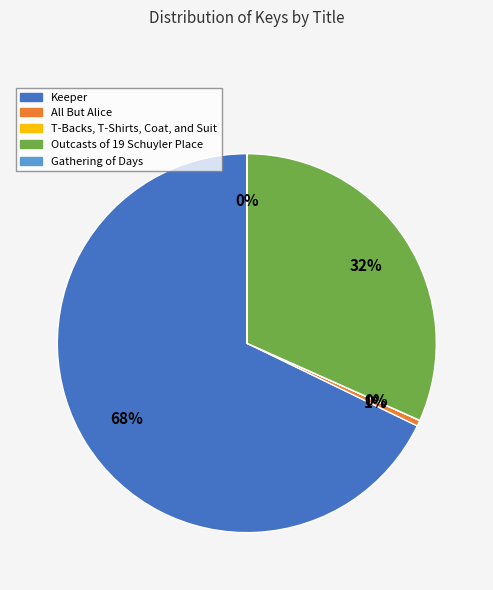

Is there a majority slice in this chart?

Yes